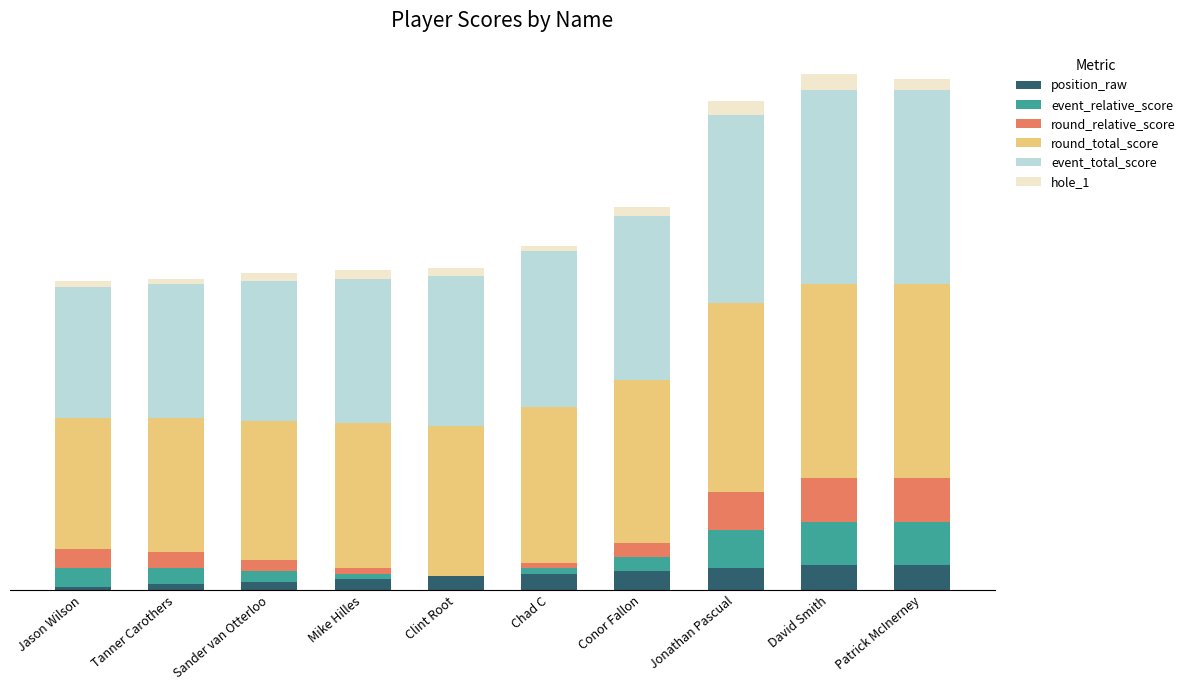

What is the difference between the round_relative_score values at Conor Fallon and Jonathan Pascual?

9